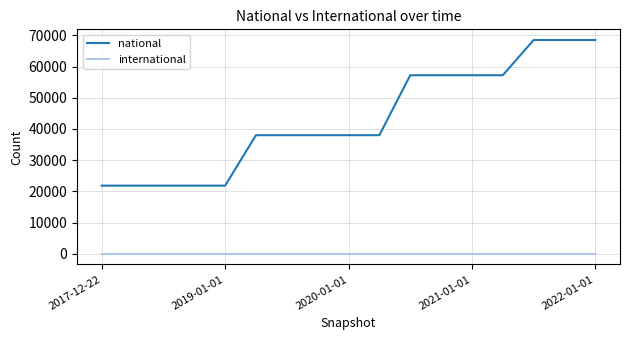

Which series has the largest total across all categories?

national